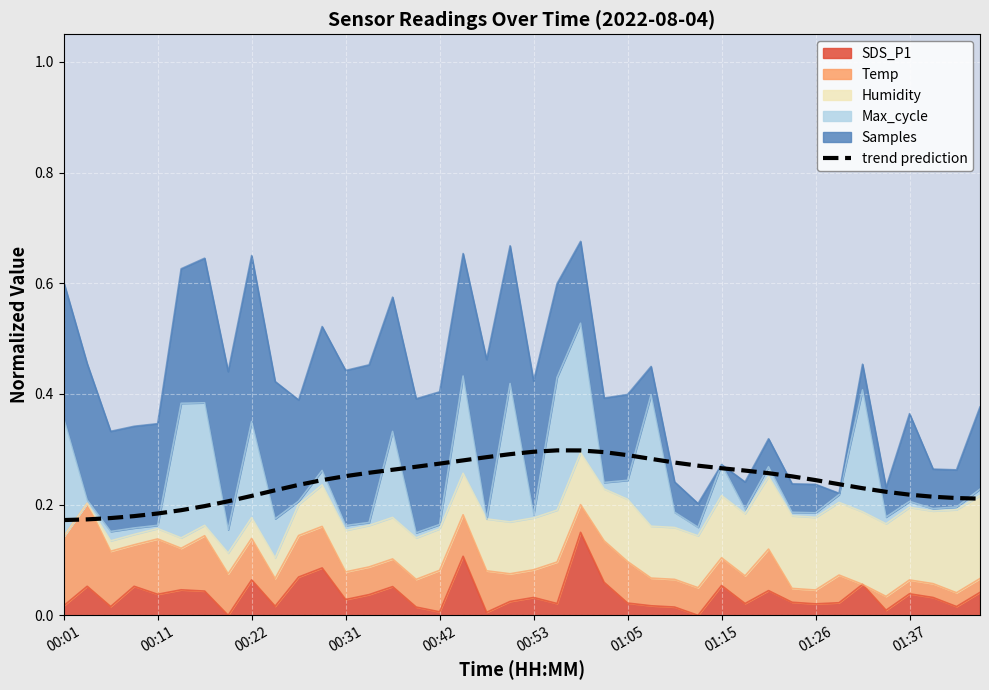

What is the smallest value displayed?

0.2